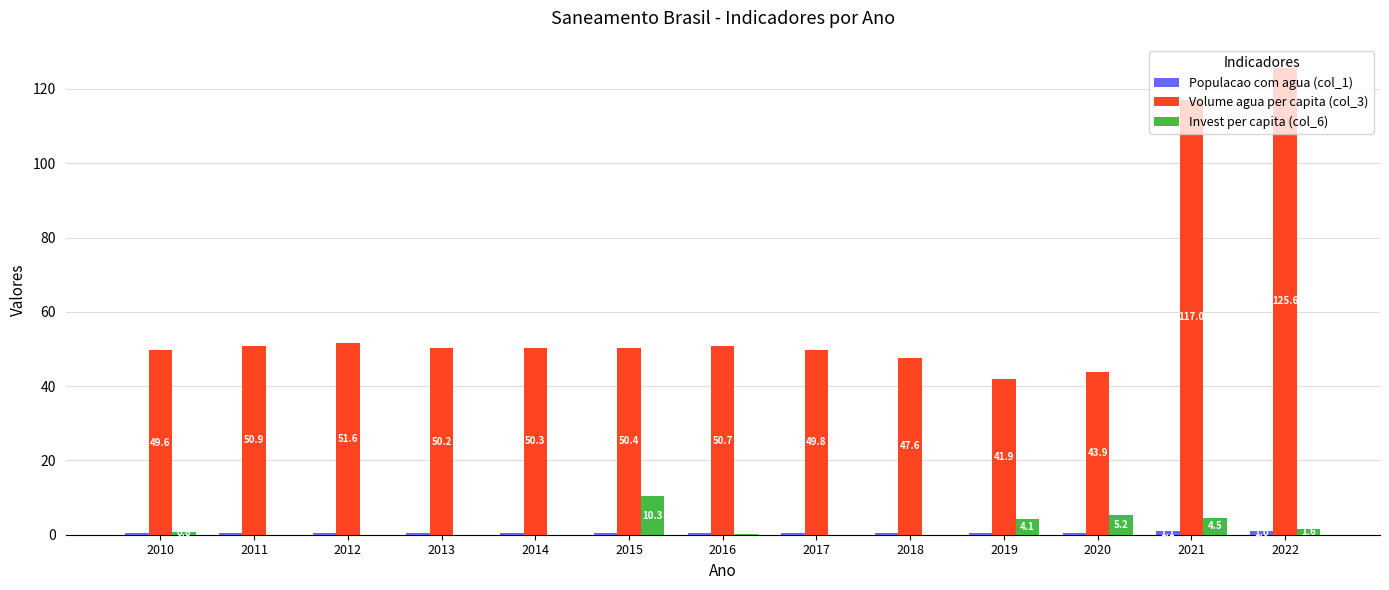

At which label does Volume agua per capita (col_3) first exceed 50?

2011